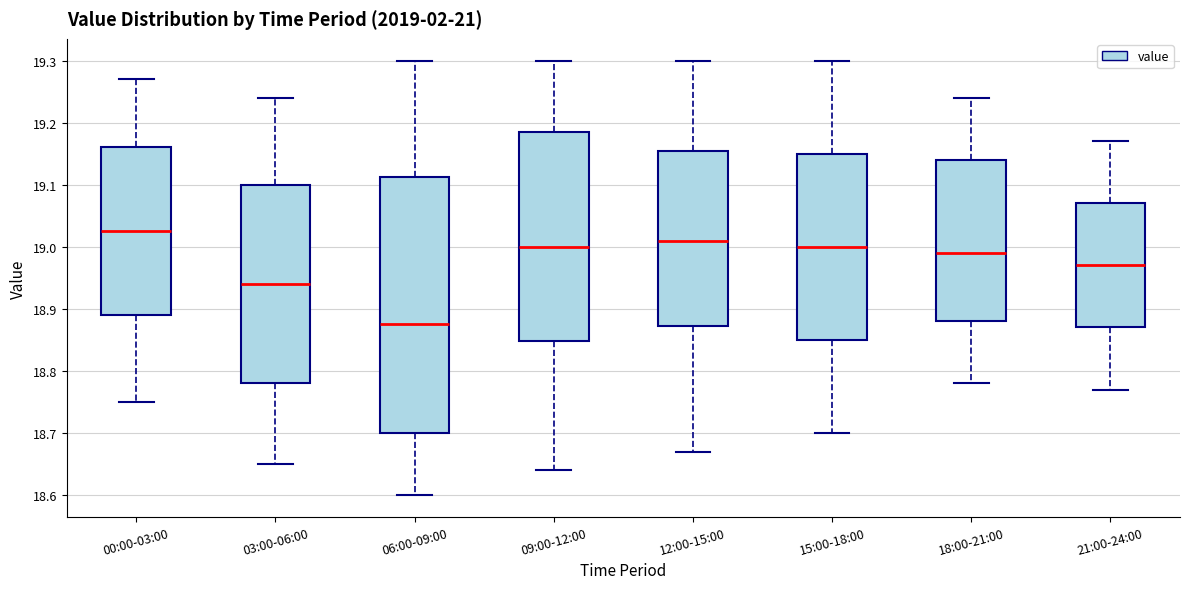

Reading left to right, transcribe this box plot: for each box, give where its median line is, the range the box spans, and where its two whiskers end, as read against the y-axis. The values are not printed on the chart, so give them approximately, as read against the axis.

00:00-03:00: median 19.03, box 18.89 to 19.16, whiskers 18.75 to 19.27
03:00-06:00: median 18.94, box 18.78 to 19.10, whiskers 18.65 to 19.24
06:00-09:00: median 18.88, box 18.70 to 19.11, whiskers 18.60 to 19.30
09:00-12:00: median 19.00, box 18.85 to 19.19, whiskers 18.64 to 19.30
12:00-15:00: median 19.01, box 18.87 to 19.16, whiskers 18.67 to 19.30
15:00-18:00: median 19.00, box 18.85 to 19.15, whiskers 18.70 to 19.30
18:00-21:00: median 18.99, box 18.88 to 19.14, whiskers 18.78 to 19.24
21:00-24:00: median 18.97, box 18.87 to 19.07, whiskers 18.77 to 19.17